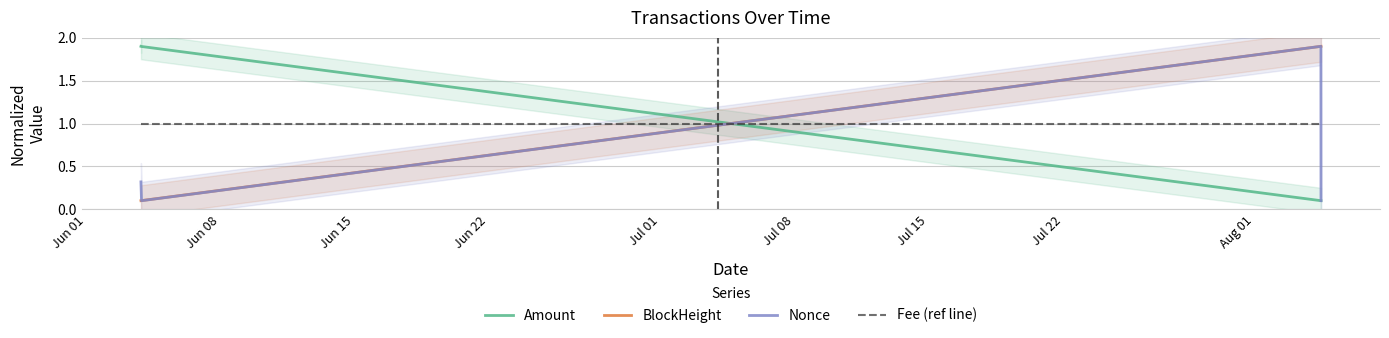

How many intersections are there between Fee (ref line) and Amount?

1